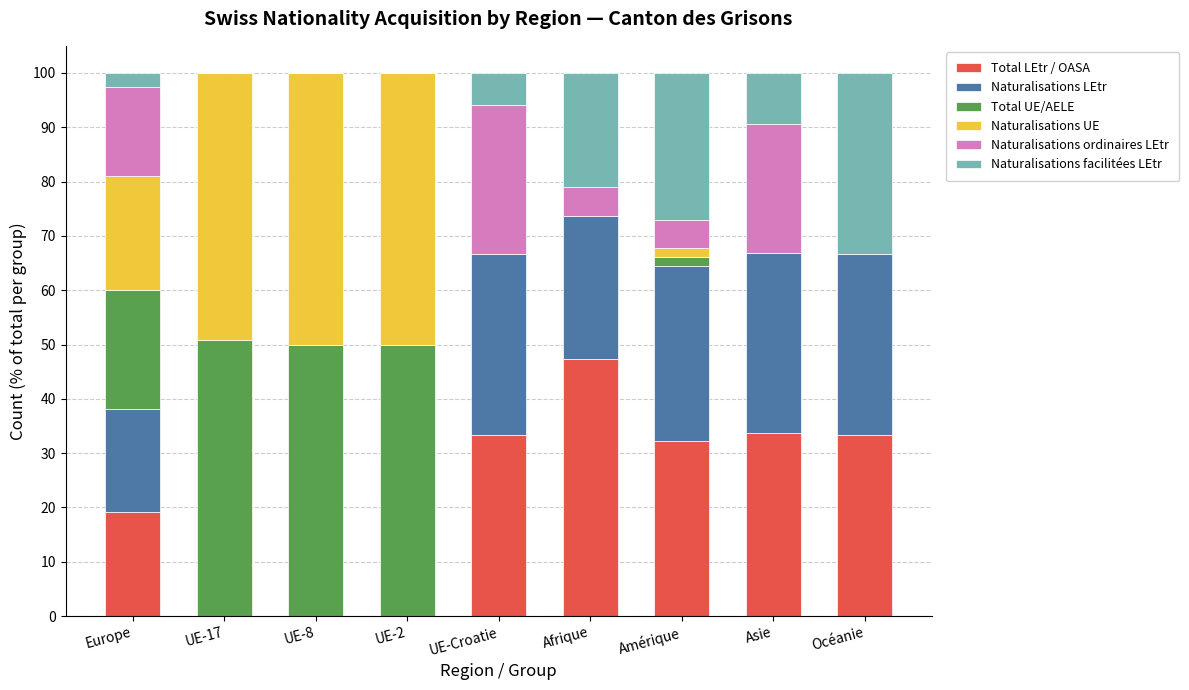

What is the maximum value for Total LEtr / OASA?

47.4